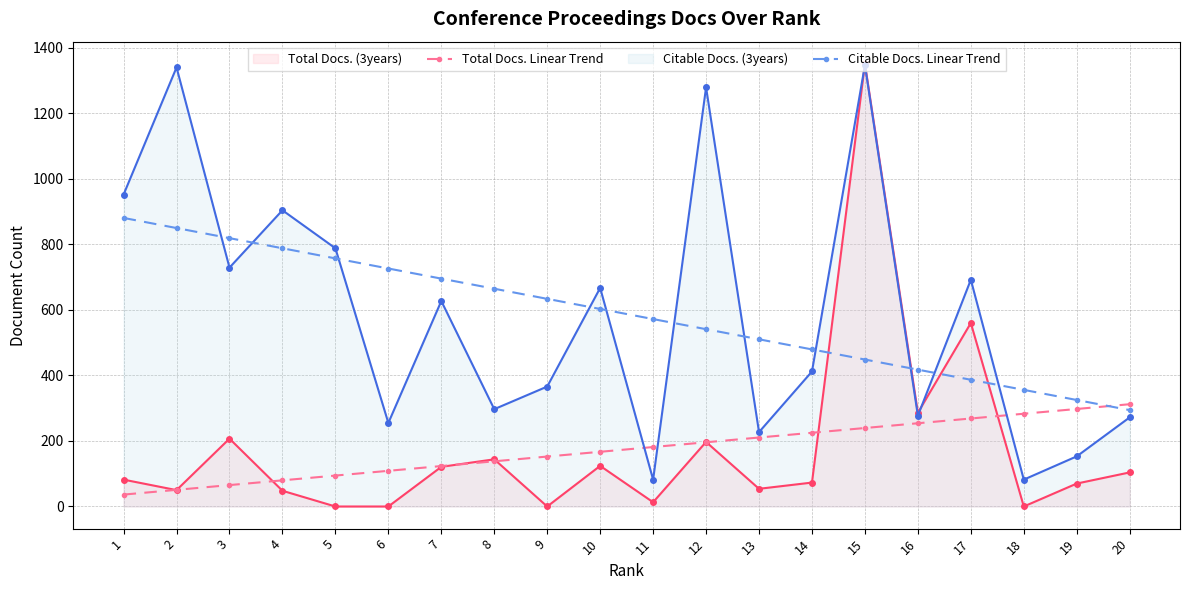

At how many categories does at least one series exceed 447?

16